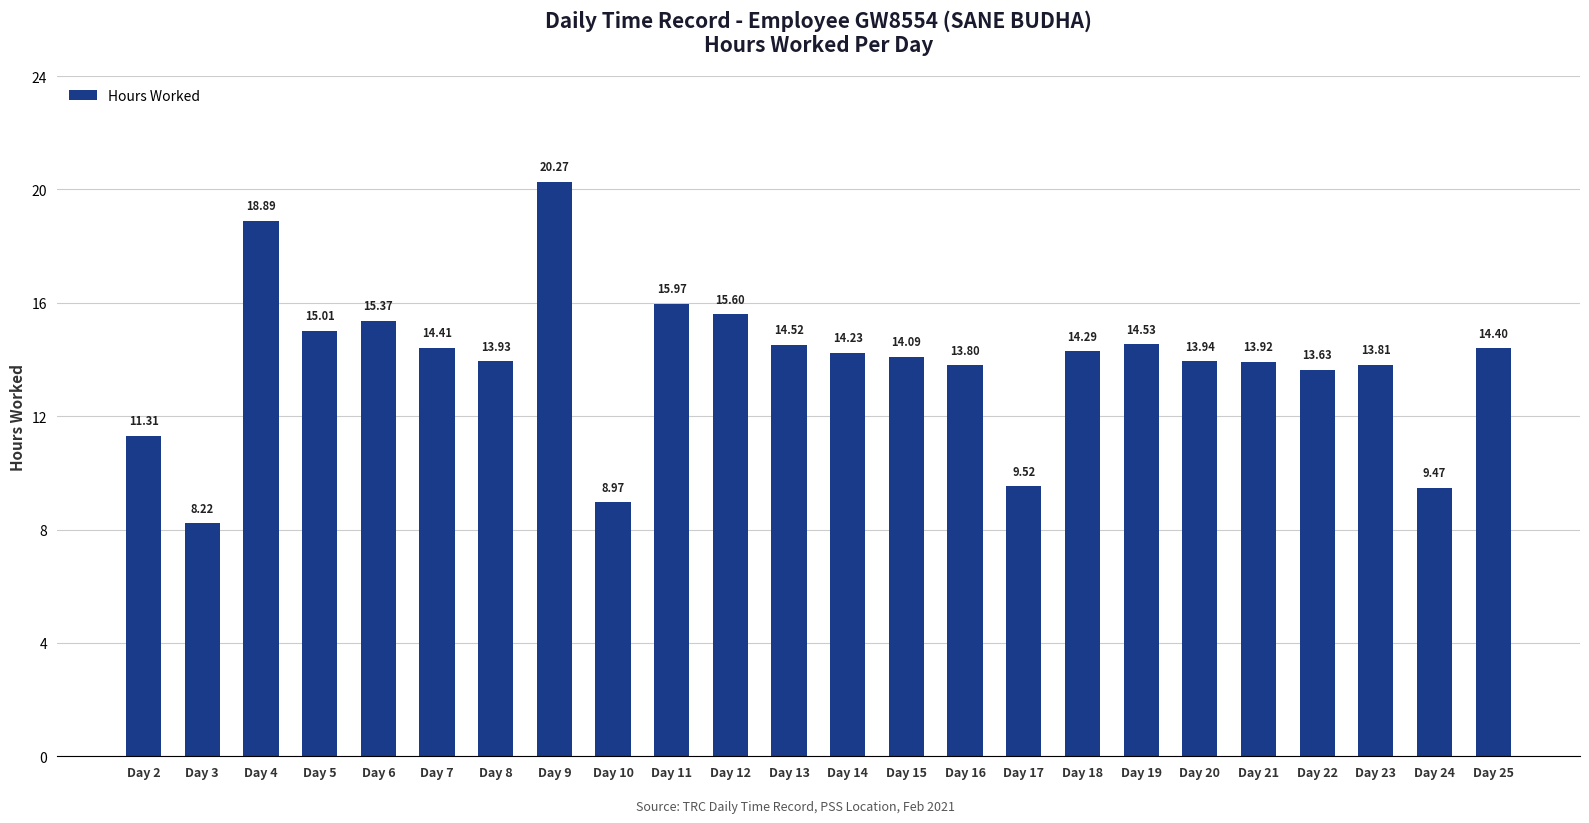

Between Day 13 and Day 20, which is larger?

Day 13